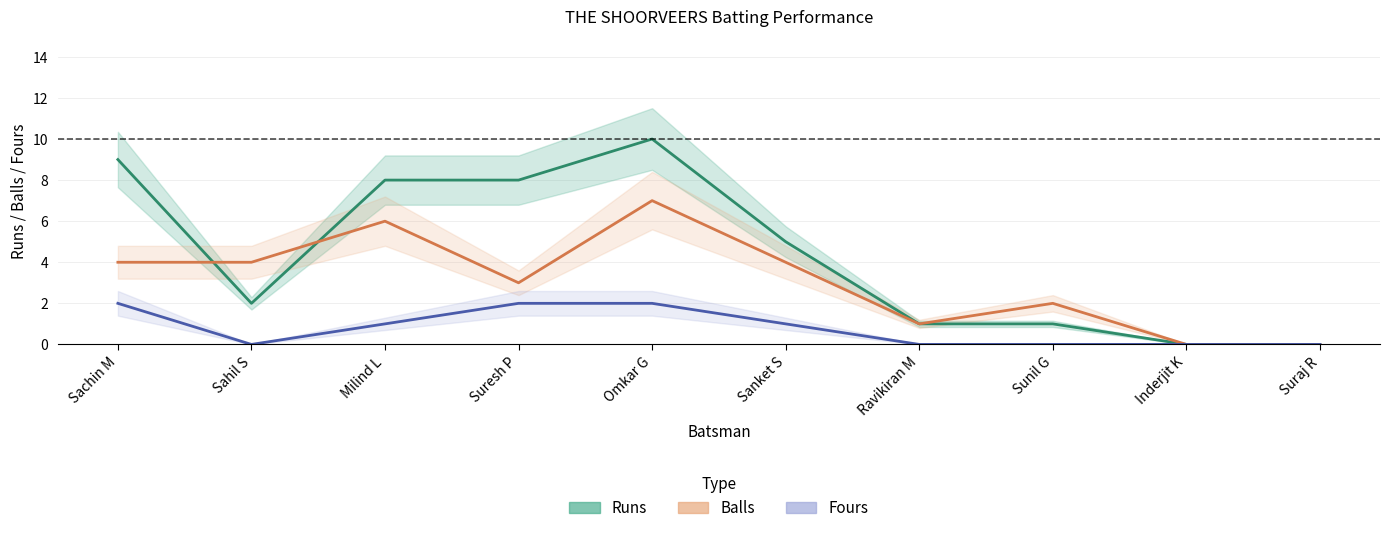

What is the sum of all Balls values?

31